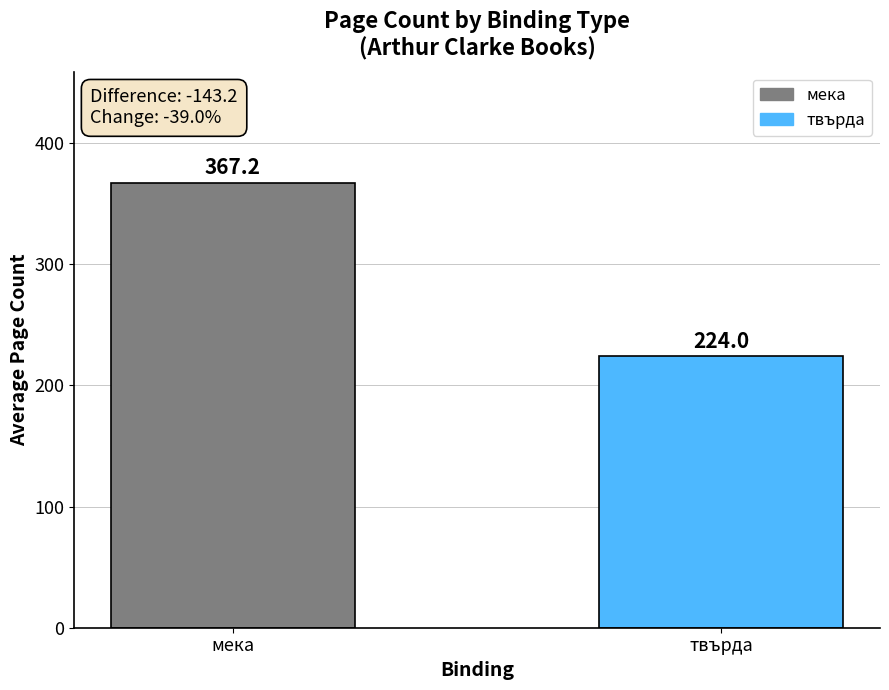

What is the average value?

295.6